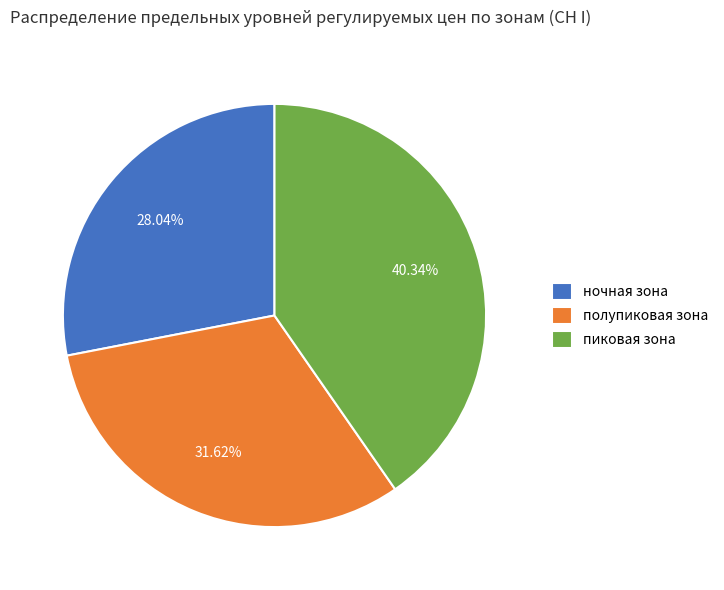

True or false: полупиковая зона accounts for 32% of the total.

True